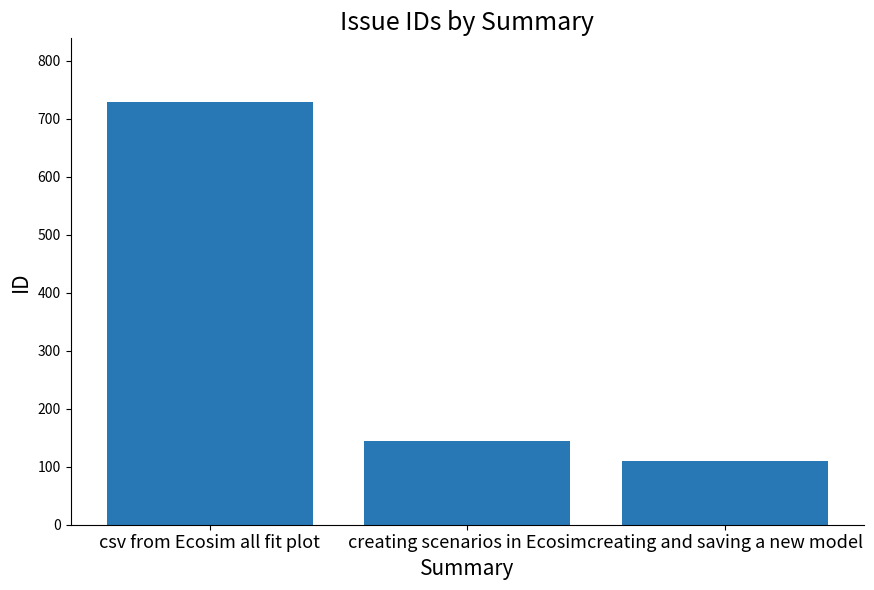

Reading left to right, what are all the values shown in this chart?

csv from Ecosim all fit plot=729	creating scenarios in Ecosim=145	creating and saving a new model=110